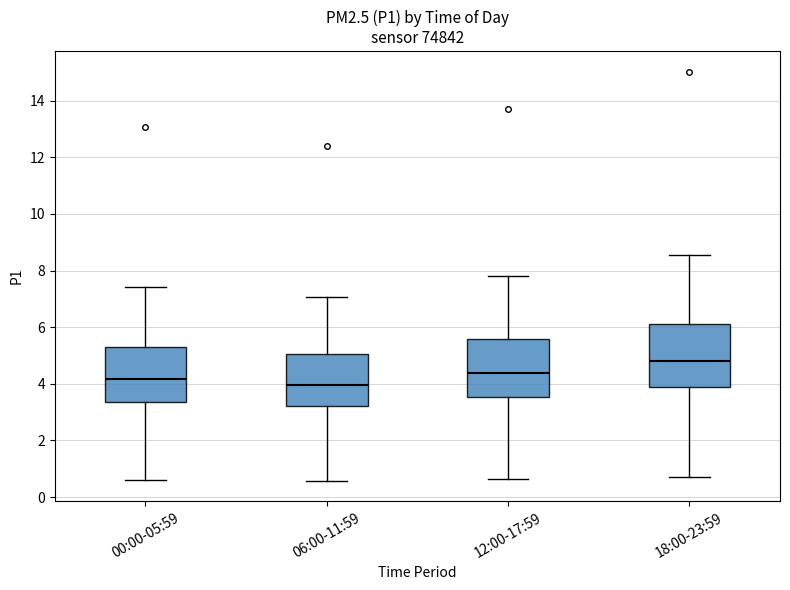

Reading left to right, transcribe this box plot: for each box, give where its median line is, the range the box spans, and where its two whiskers end, as read against the y-axis. The values are not printed on the chart, so give them approximately, as read against the axis.

00:00-05:59: median 4.2, box 3.4 to 5.4, whiskers 0.6 to 7.4
06:00-11:59: median 4.0, box 3.2 to 5.0, whiskers 0.6 to 7.0
12:00-17:59: median 4.4, box 3.6 to 5.6, whiskers 0.6 to 7.8
18:00-23:59: median 4.8, box 3.8 to 6.2, whiskers 0.6 to 8.6